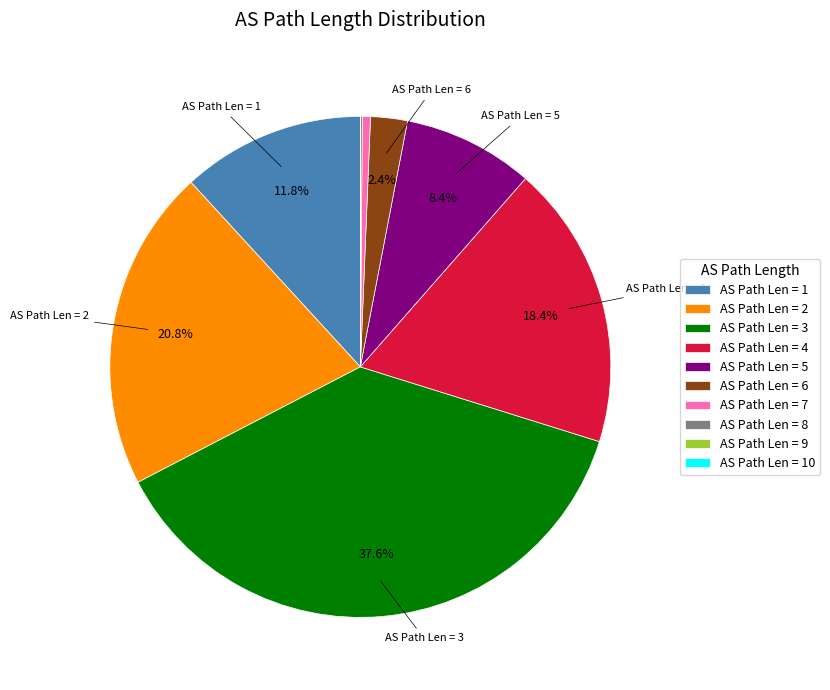

What percentage is NOT represented by AS Path Len = 5?

91.6%